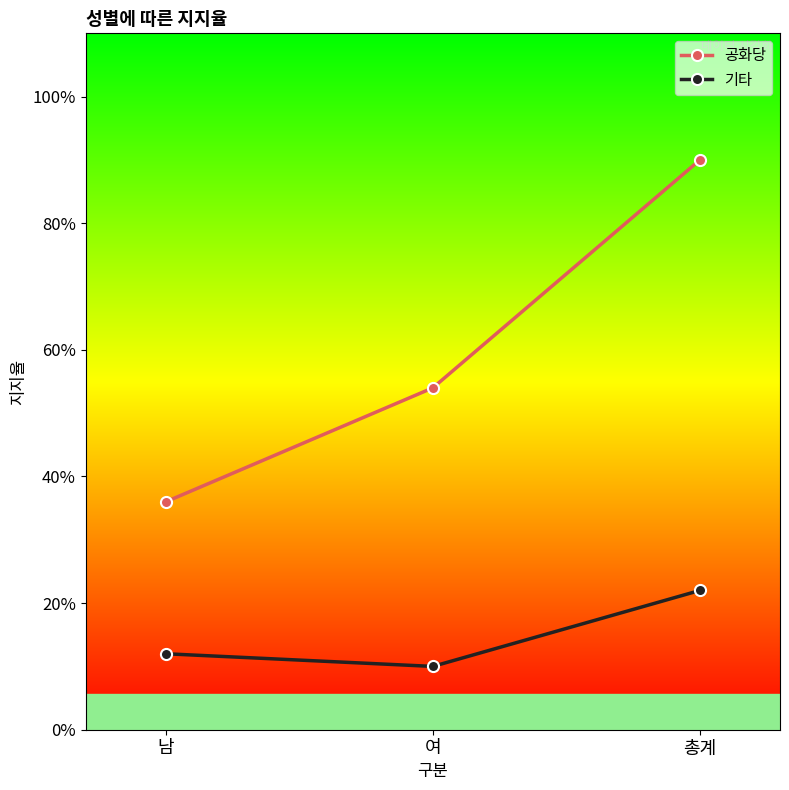

Is it true that 공화당 equals 282 at 남?

False